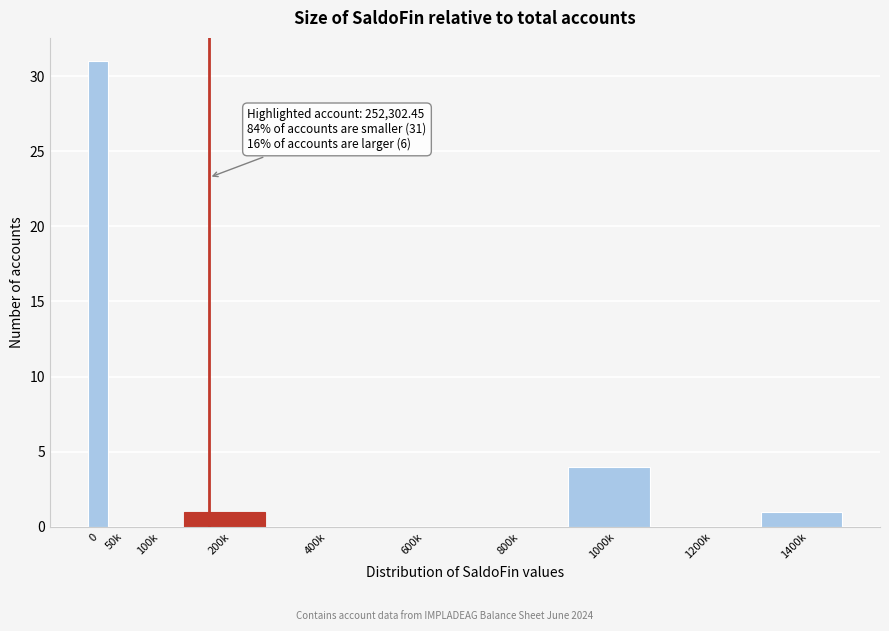

Reading left to right, extract all data points from this chart.

0=31	50k=0	100k=0	200k=1	400k=0	600k=0	800k=0	1000k=4	1200k=0	1400k=1